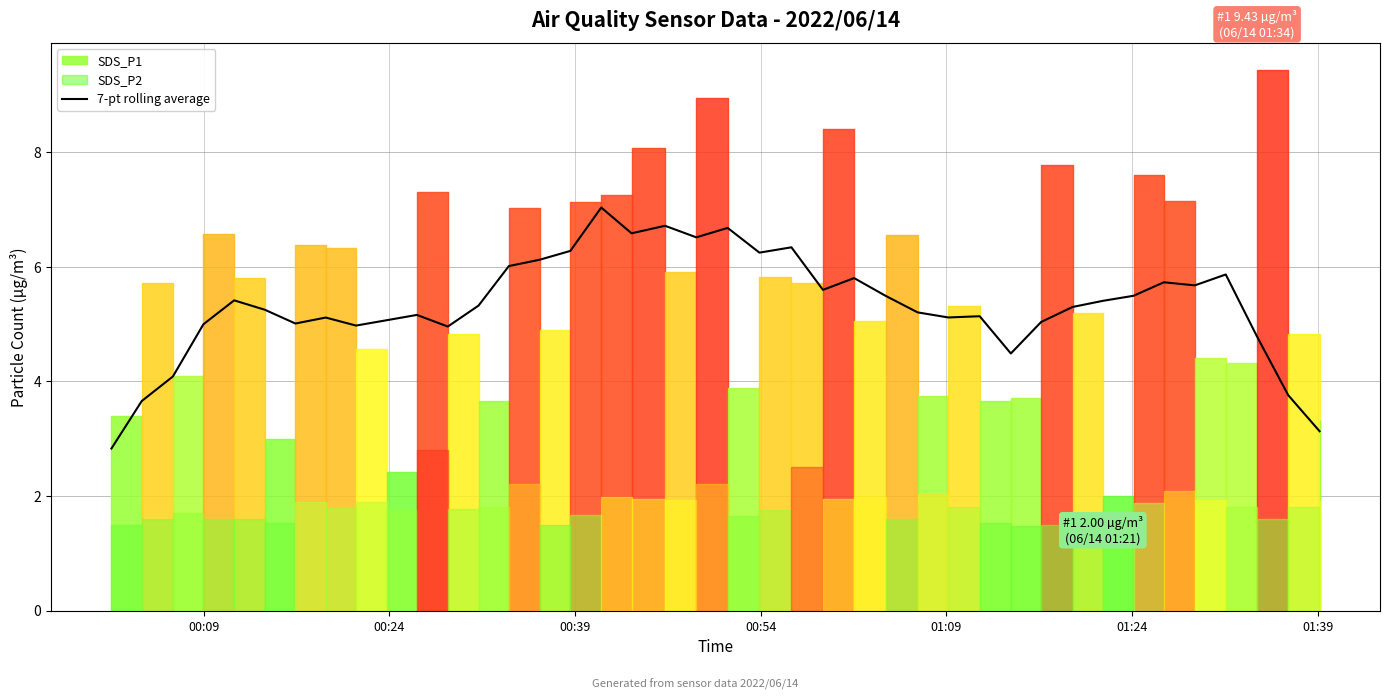

What is the minimum value for 7-pt rolling average?

2.8